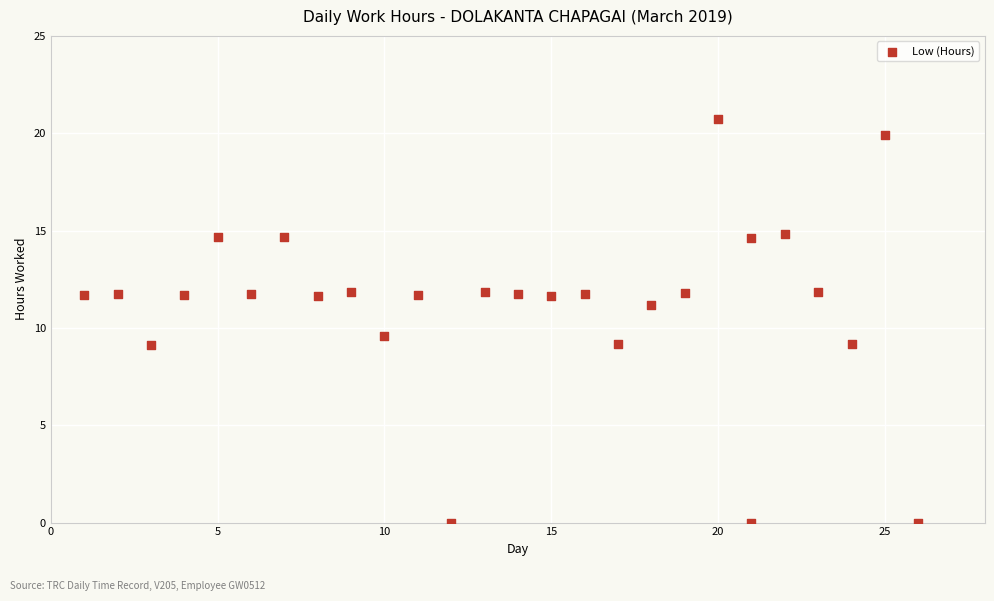

What is the range of Y values (max minus min)?

20.7